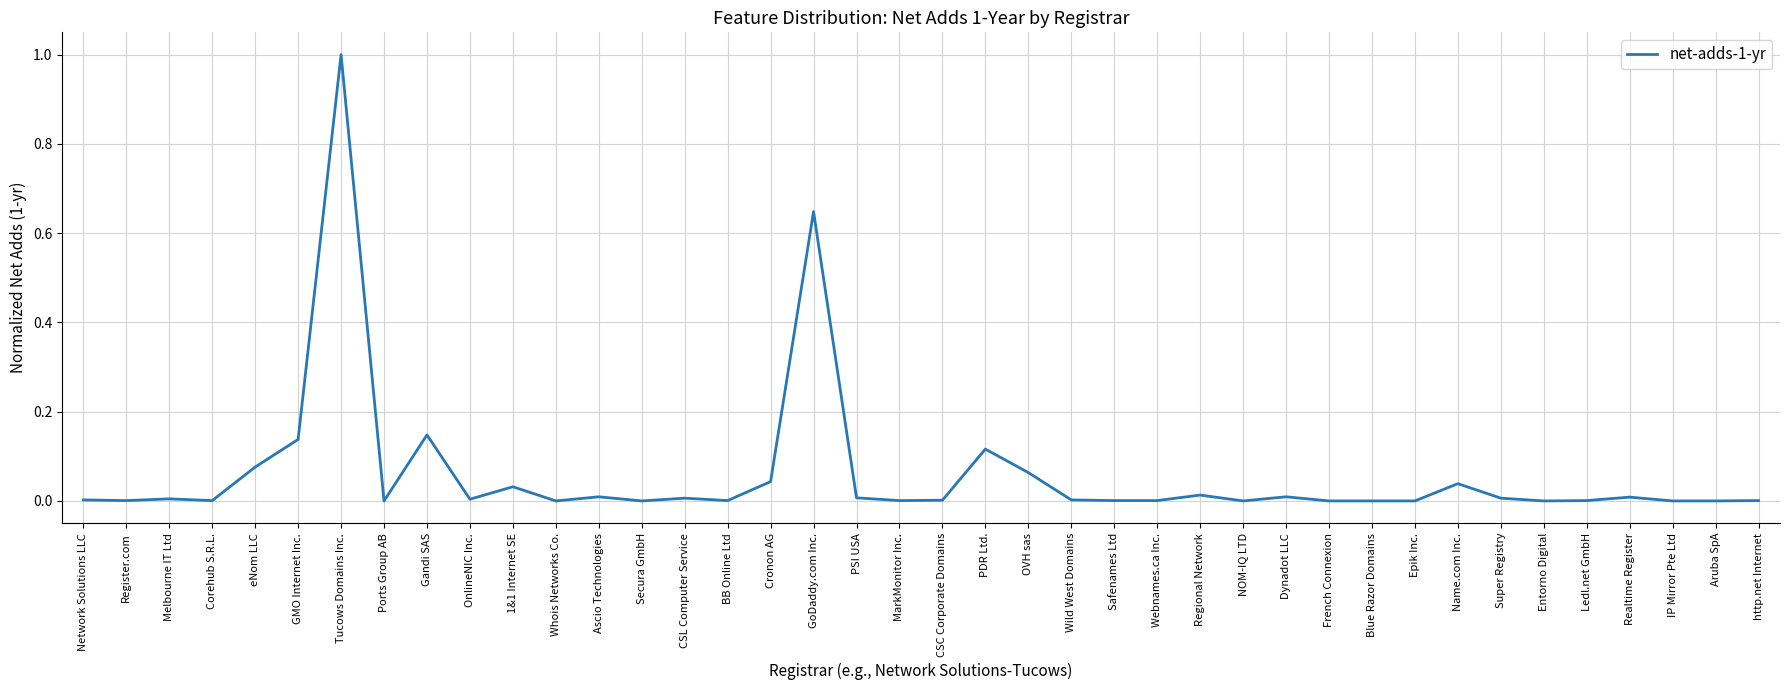

The value at Safenames Ltd is 0.0. True or false?

True